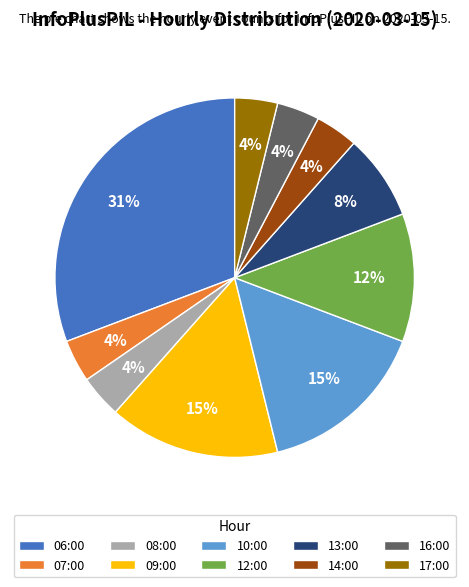

Count the number of slices in the pie.

10